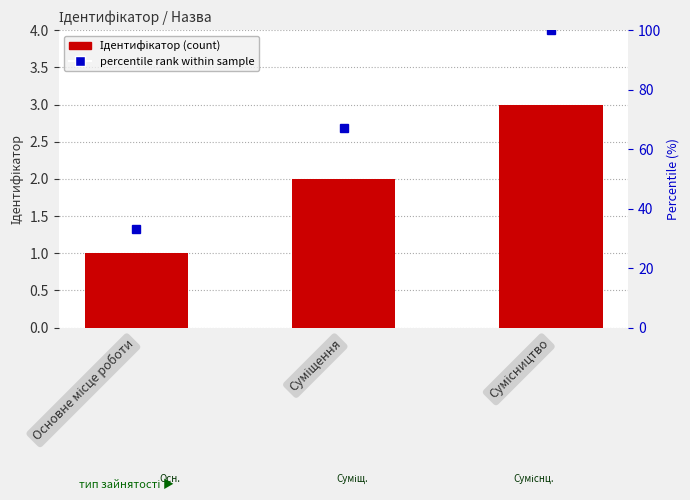

Reading left to right, what are all the values shown in this chart?

Ідентифікатор: Основне місце роботи=1	Суміщення=2	Сумісництво=3
percentile rank: Основне місце роботи=33	Суміщення=67	Сумісництво=100